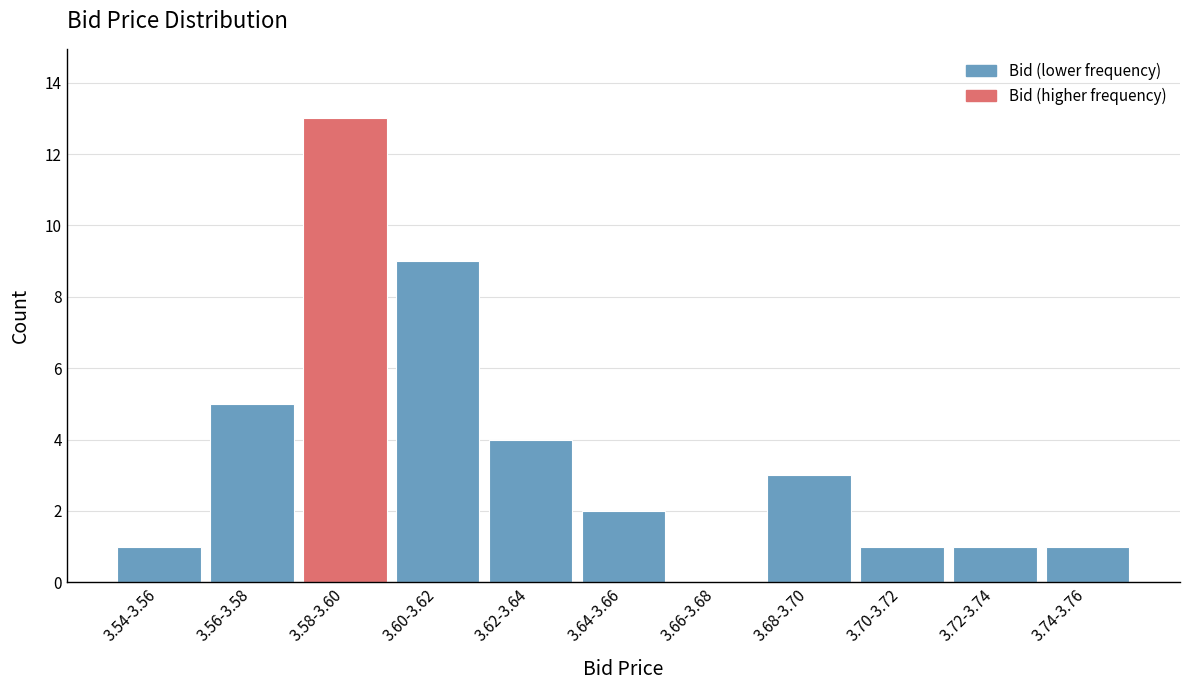

Reading left to right, extract all data points from this chart.

3.54-3.56=1	3.56-3.58=5	3.58-3.60=13	3.60-3.62=9	3.62-3.64=4	3.64-3.66=2	3.66-3.68=0	3.68-3.70=3	3.70-3.72=1	3.72-3.74=1	3.74-3.76=1